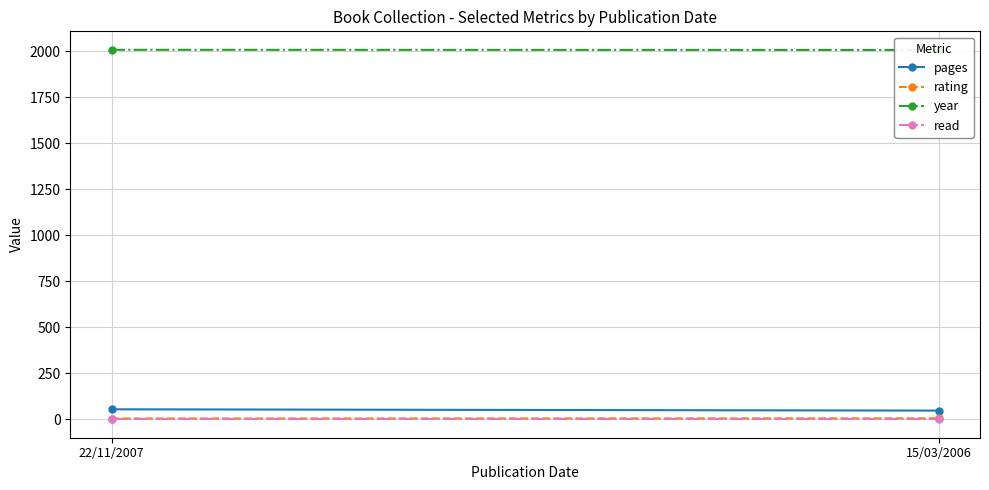

What is the difference between the maximum and minimum values in the rating series?

1